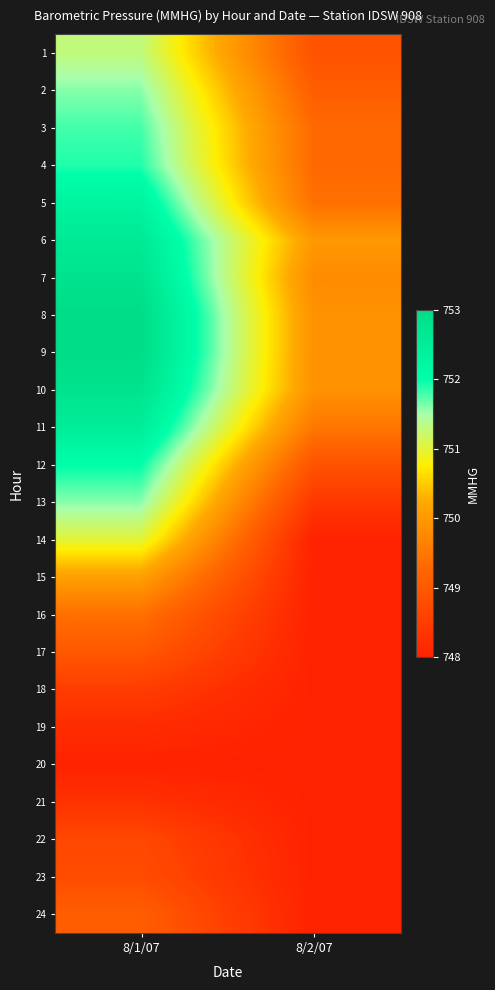

What is the spread (max minus min) of values at 8/2/07?

2.0